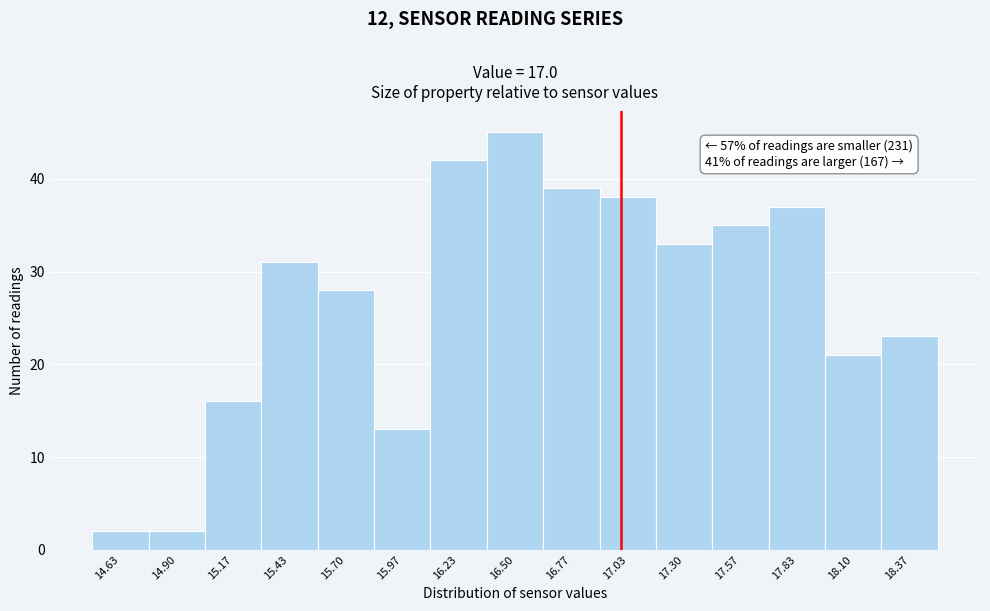

Over which range of the x-axis is the bar tallest?

16.35 to 16.65